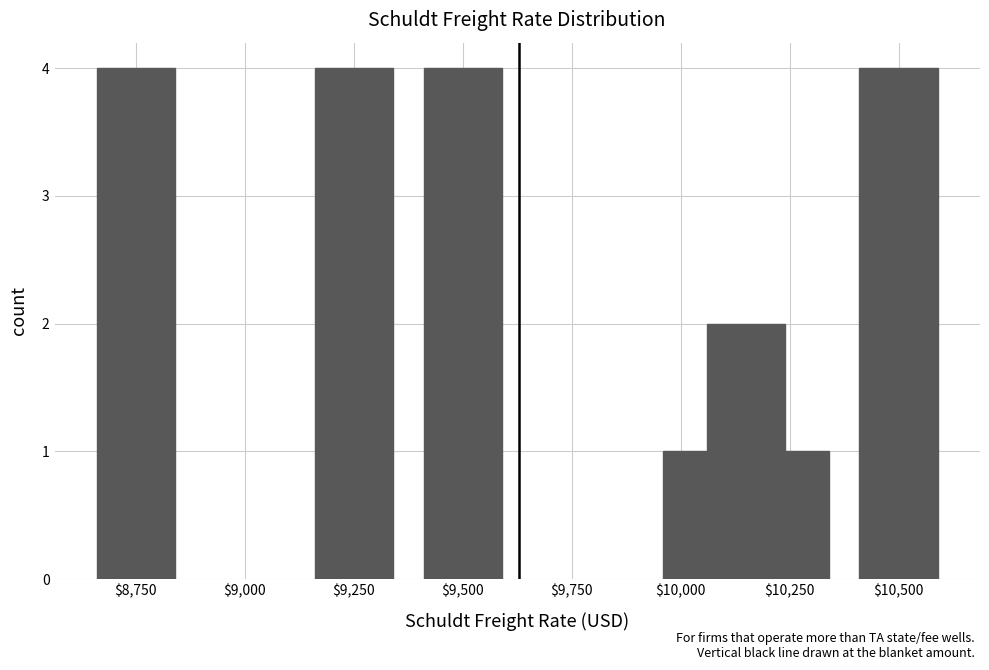

What is the value of the 3rd bar from the left?

4